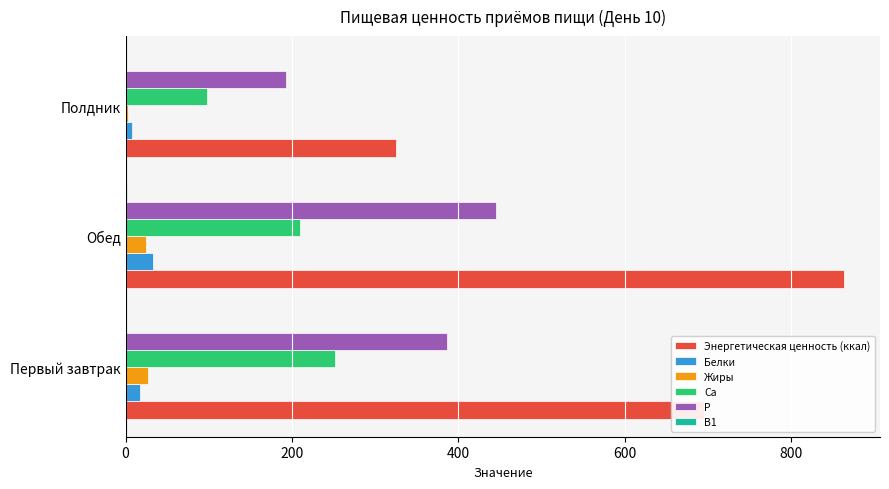

The Ca series shows 70.8 at Первый завтрак. True or false?

False